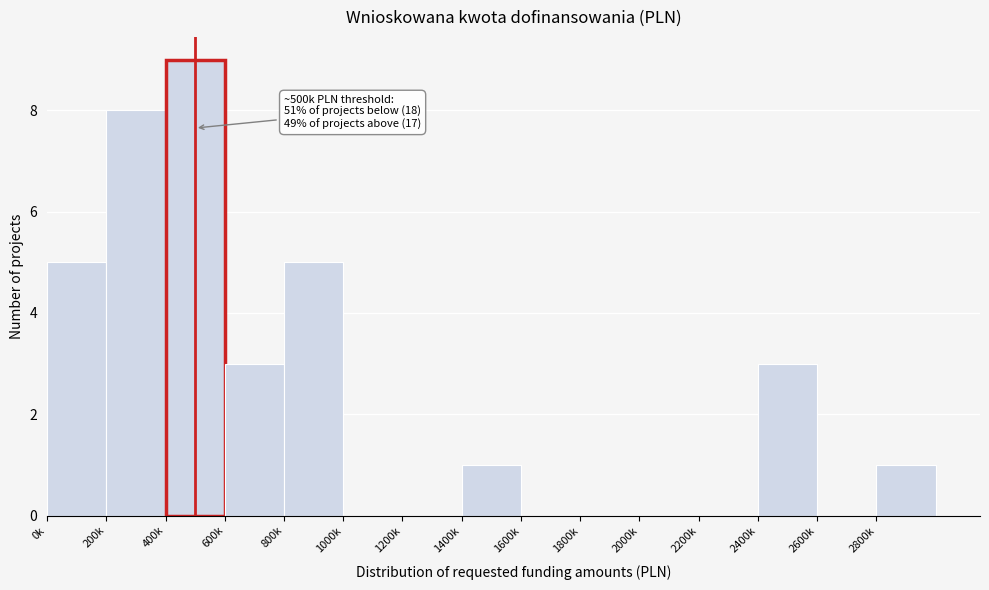

Reading left to right, list all the values displayed in this chart.

0k=5	200k=8	400k=9	600k=3	800k=5	1000k=0	1200k=0	1400k=1	1600k=0	1800k=0	2000k=0	2200k=0	2400k=3	2600k=0	2800k=1